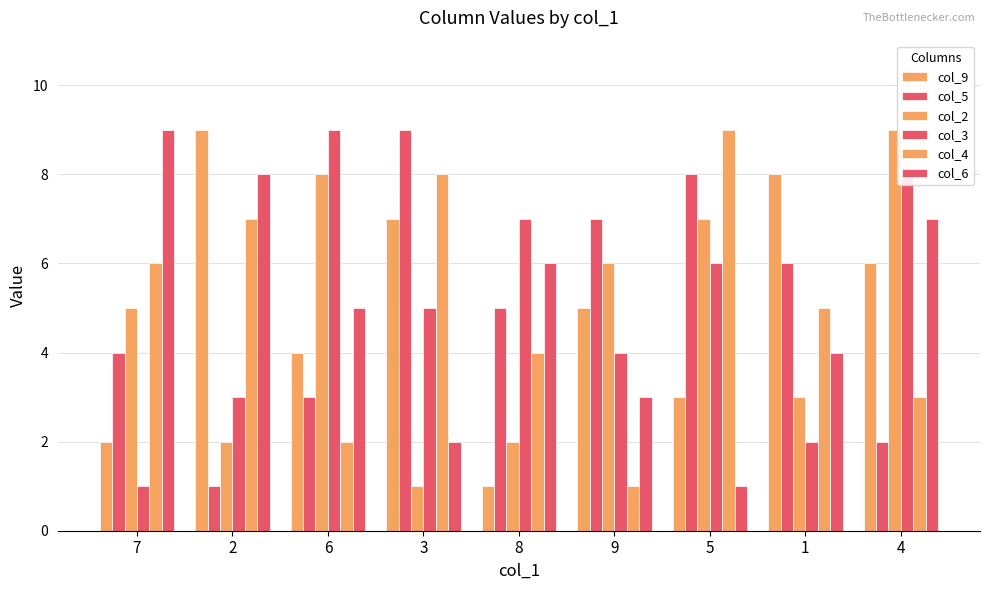

How many bars are there in total?

54